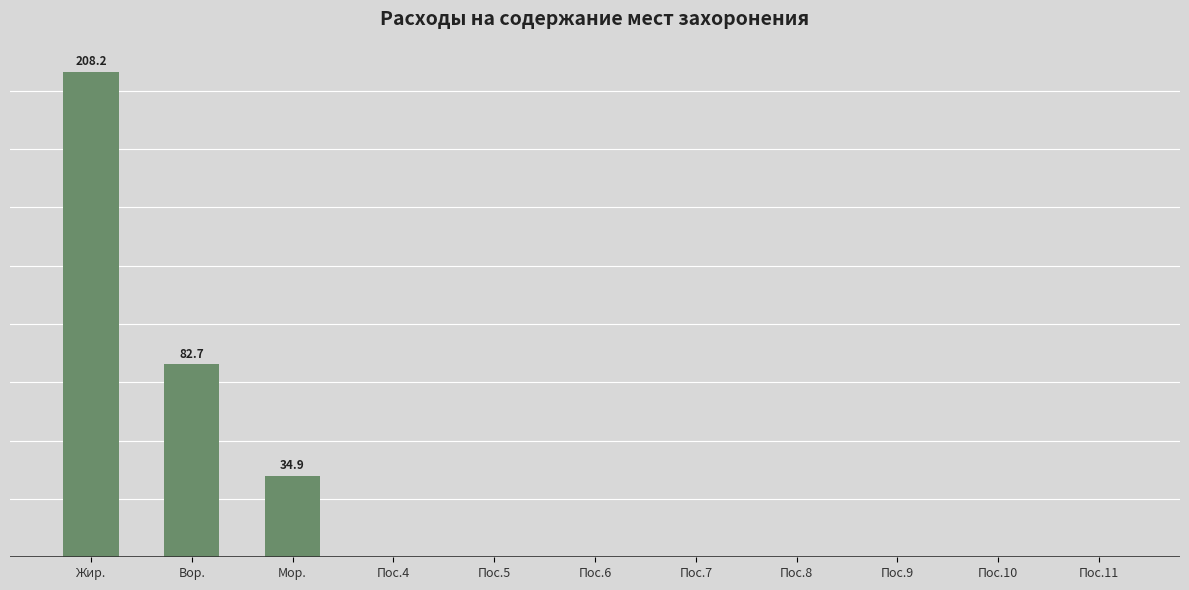

What is the sum of the values at Мор. and Пос.6?

34.9